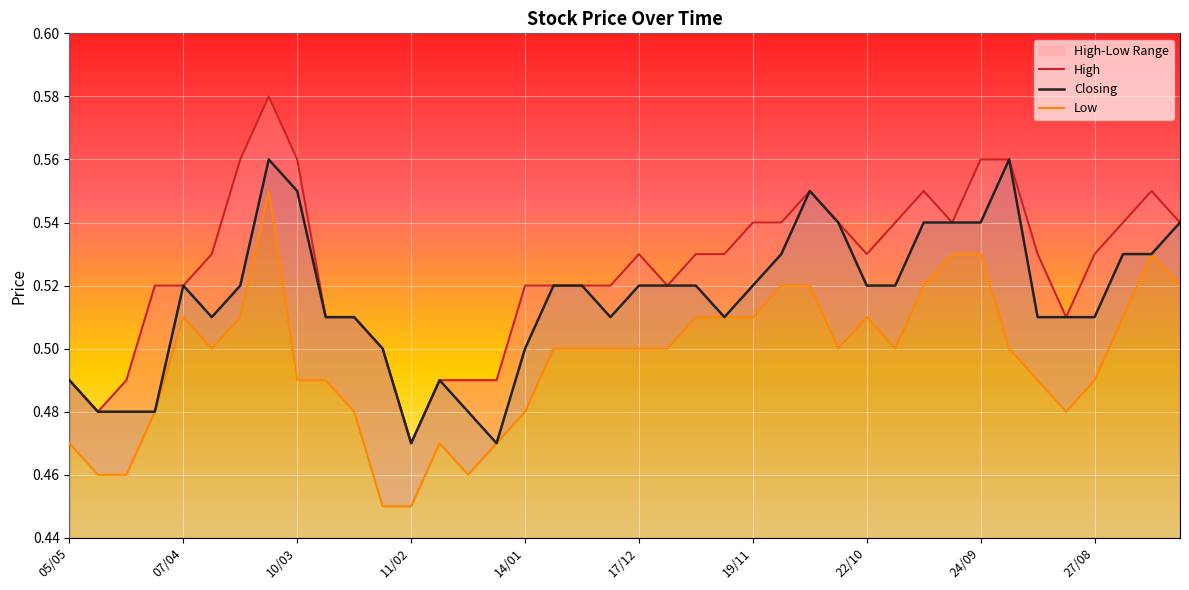

What is the lowest value of the Low series?

0.5